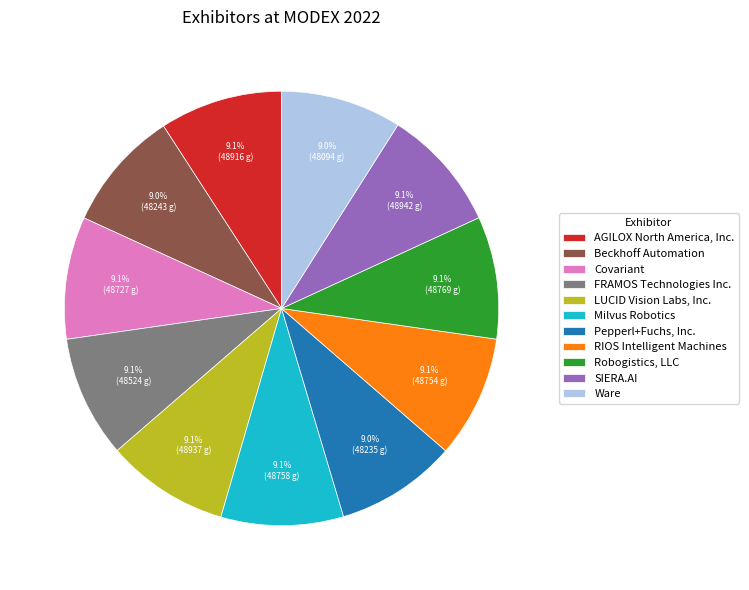

What is the total percentage of LUCID Vision Labs, Inc. and Ware?

18.1%